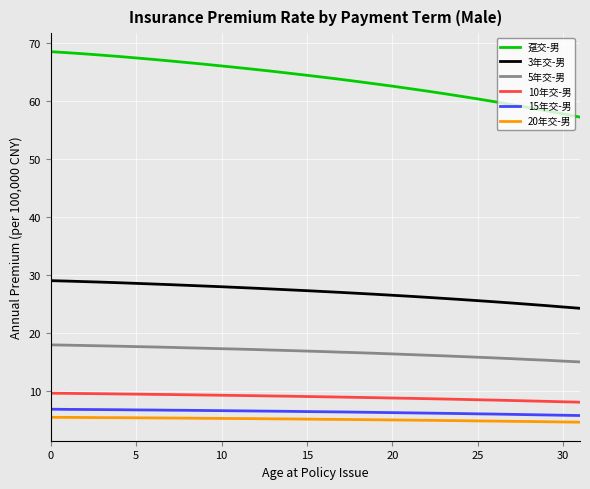

Is this an area chart (filled region under the line)?

No